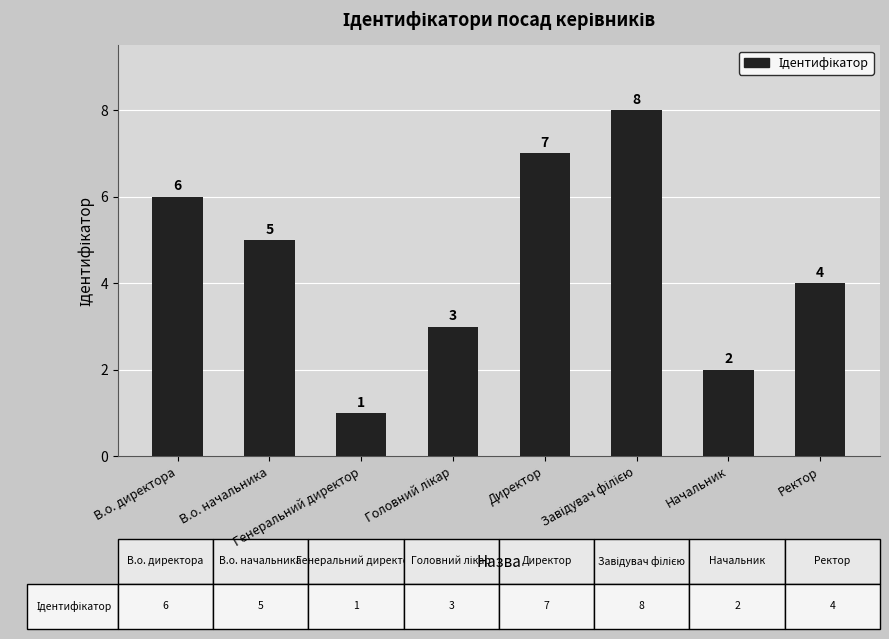

Reading left to right, transcribe all the data shown in this chart.

6	5	1	3	7	8	2	4